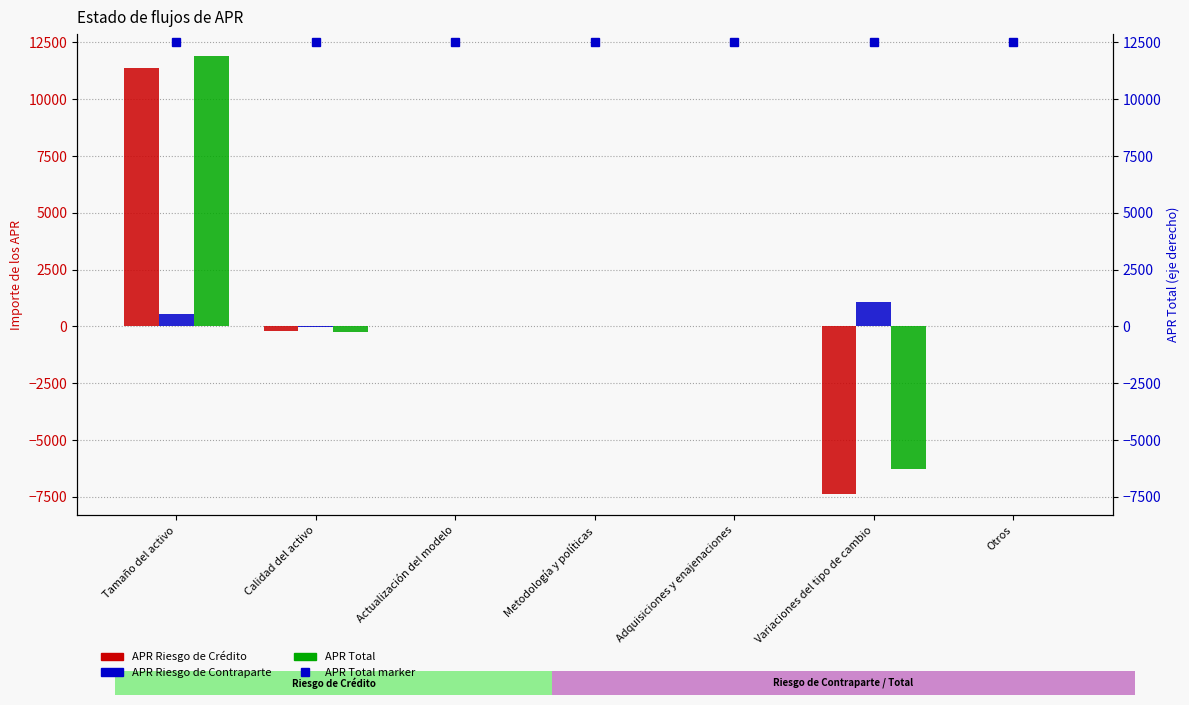

The value of APR Total at Metodología y políticas is 6705.3. True or false?

False